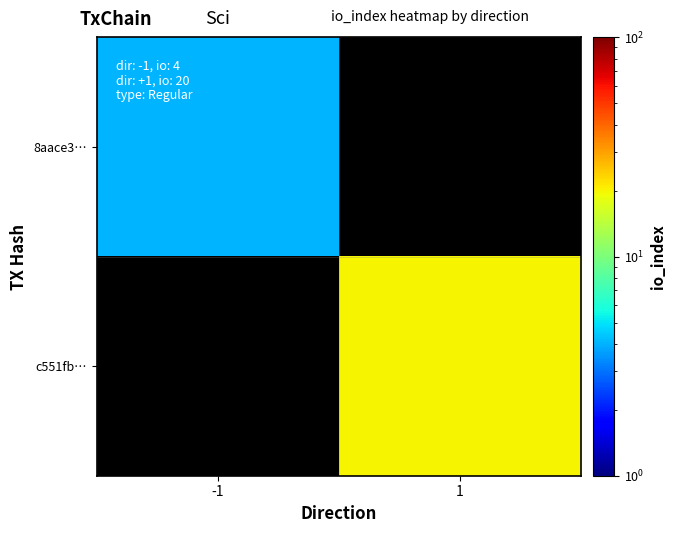

List the labels in order of 8aace3… value, largest first.

-1, 1